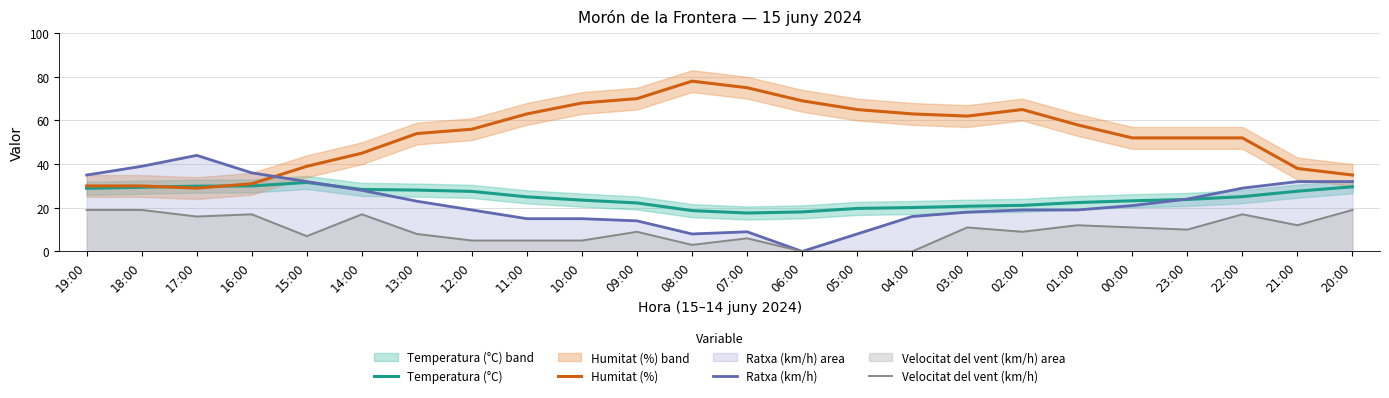

True or false: Humitat (%) has more than 2 interior local peaks.

False